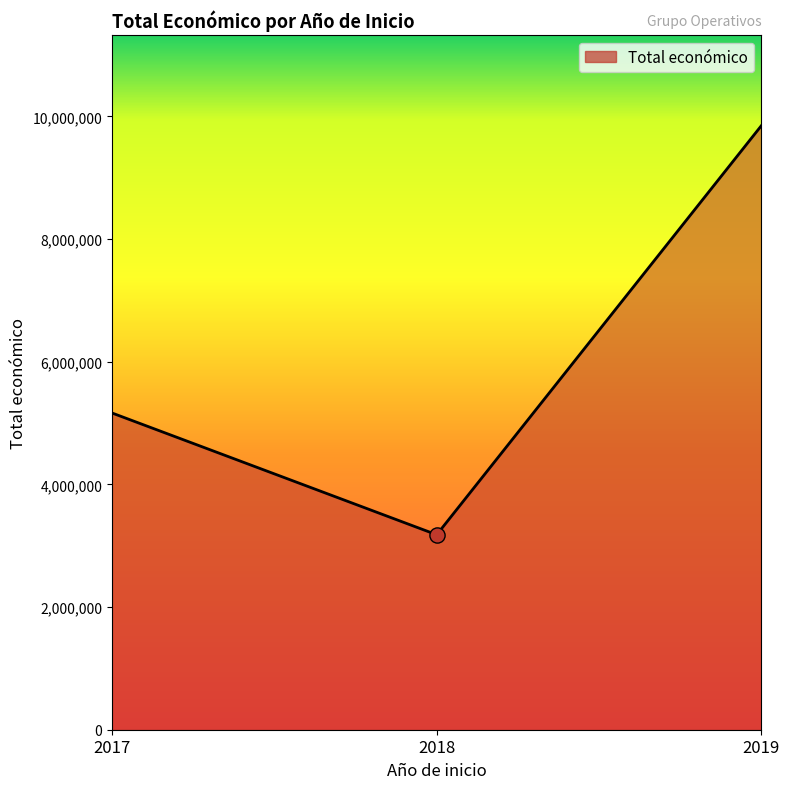

What is the ratio of the value at 2018 to the value at 2017?

0.6